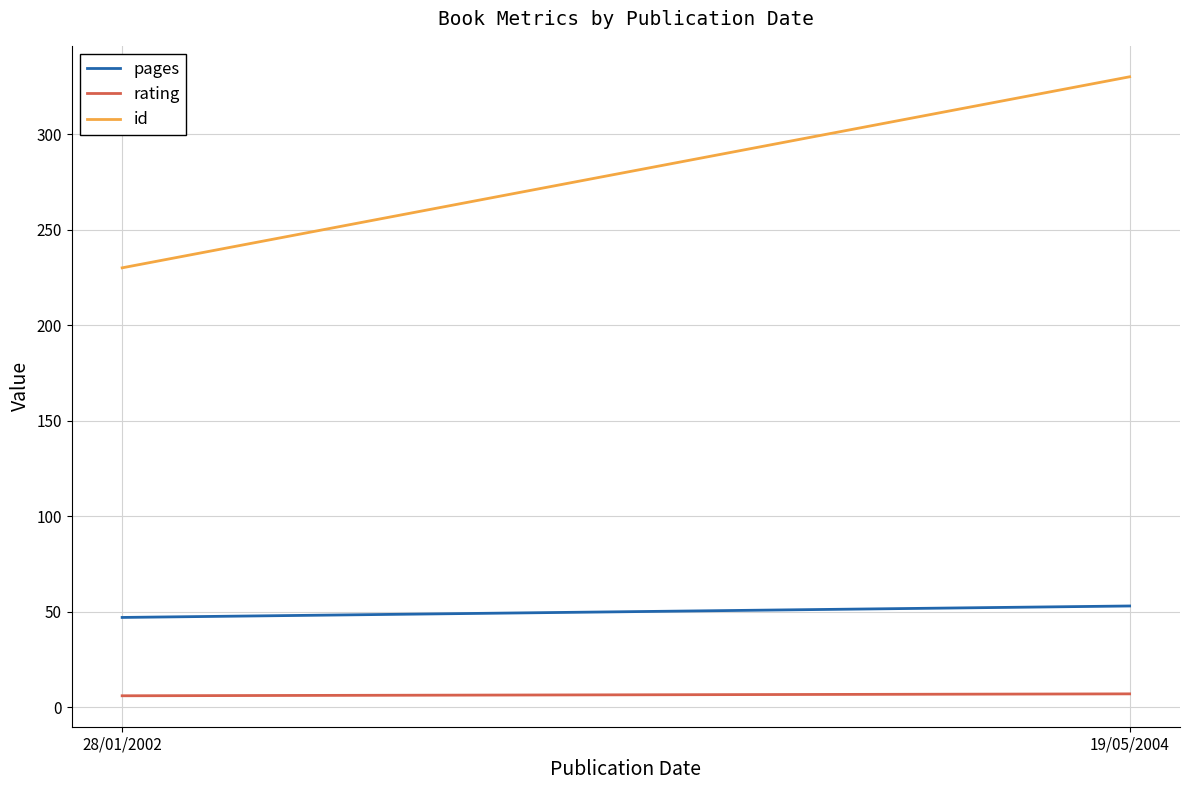

What position from the left is 28/01/2002?

1